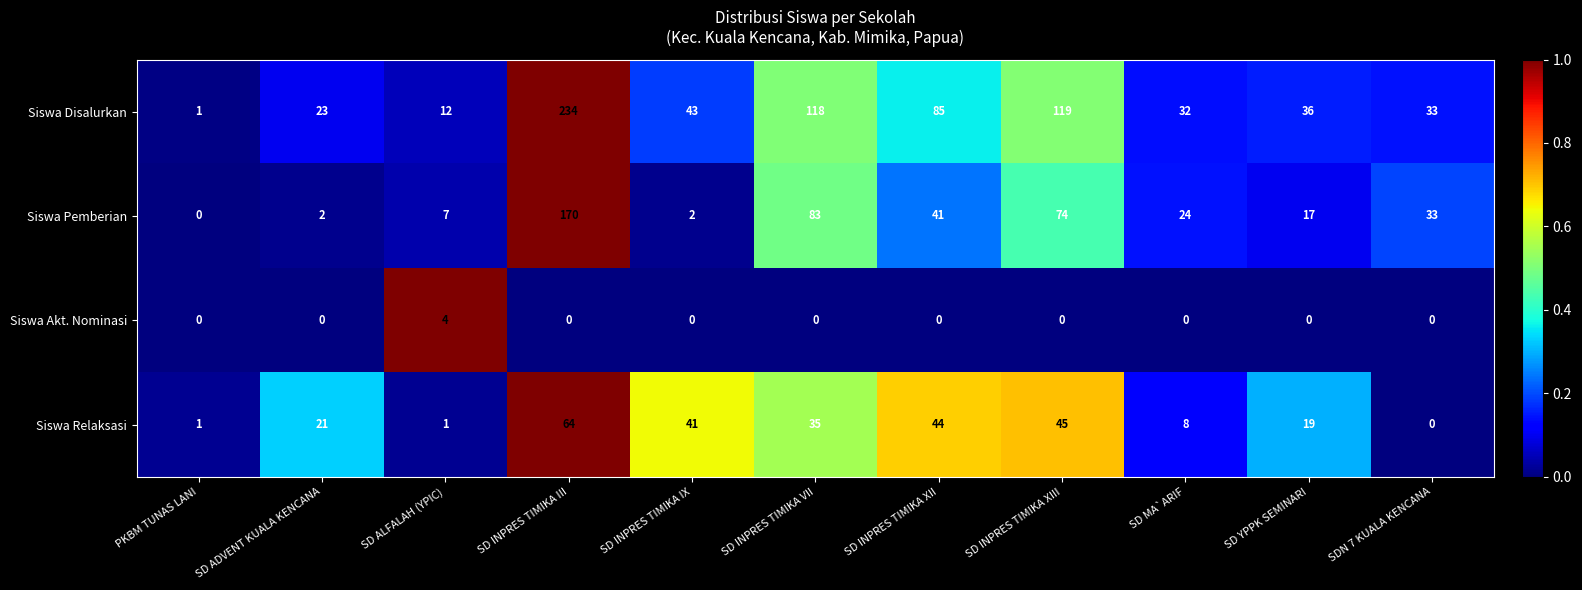

True or false: Siswa Disalurkan has a value of 43 at SD INPRES TIMIKA IX.

True